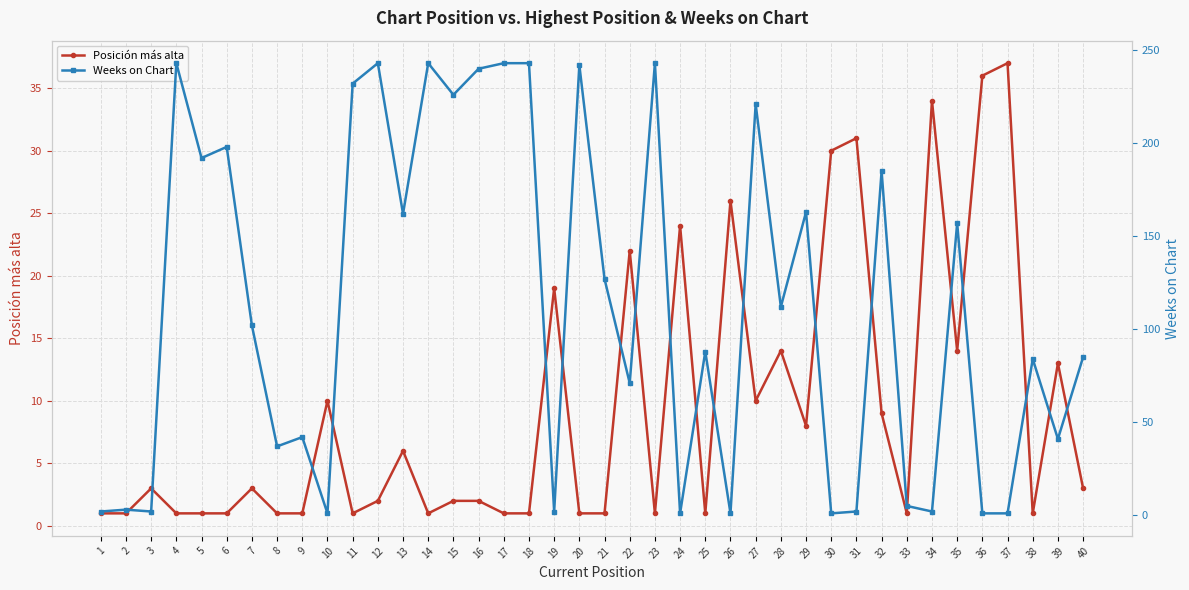

What is the highest value of the Weeks on Chart series?

243